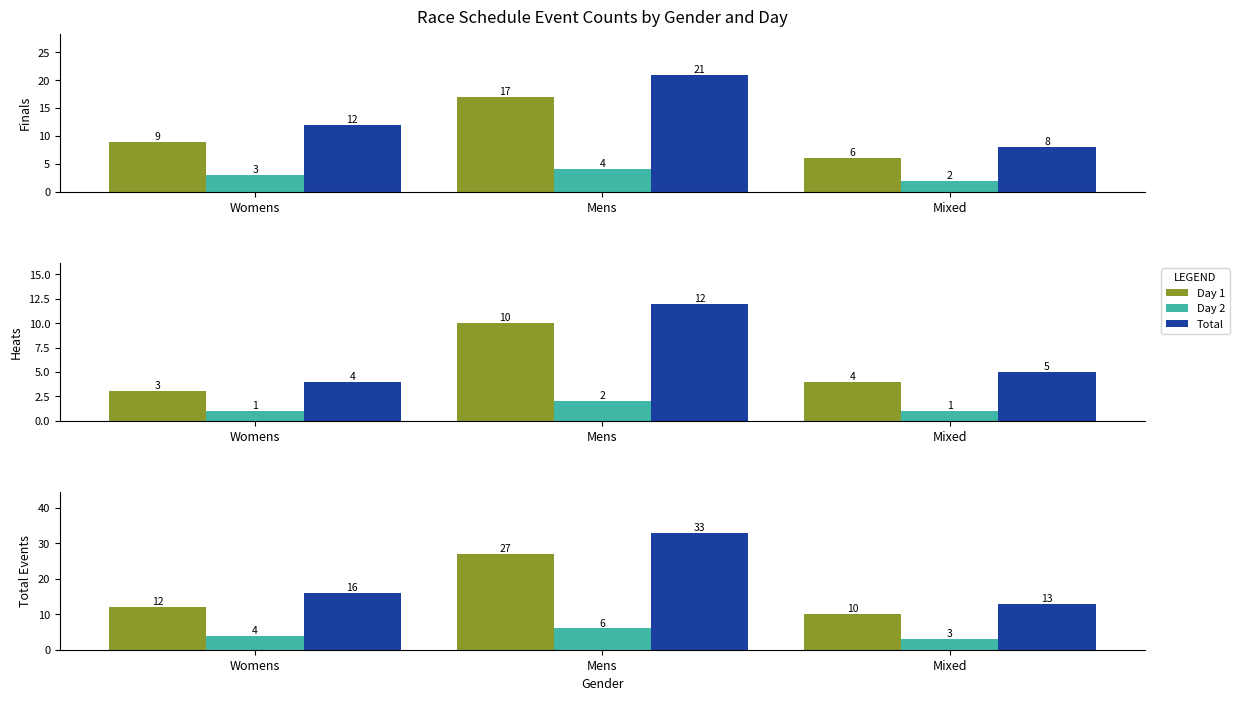

What is the maximum value shown in the chart?

33